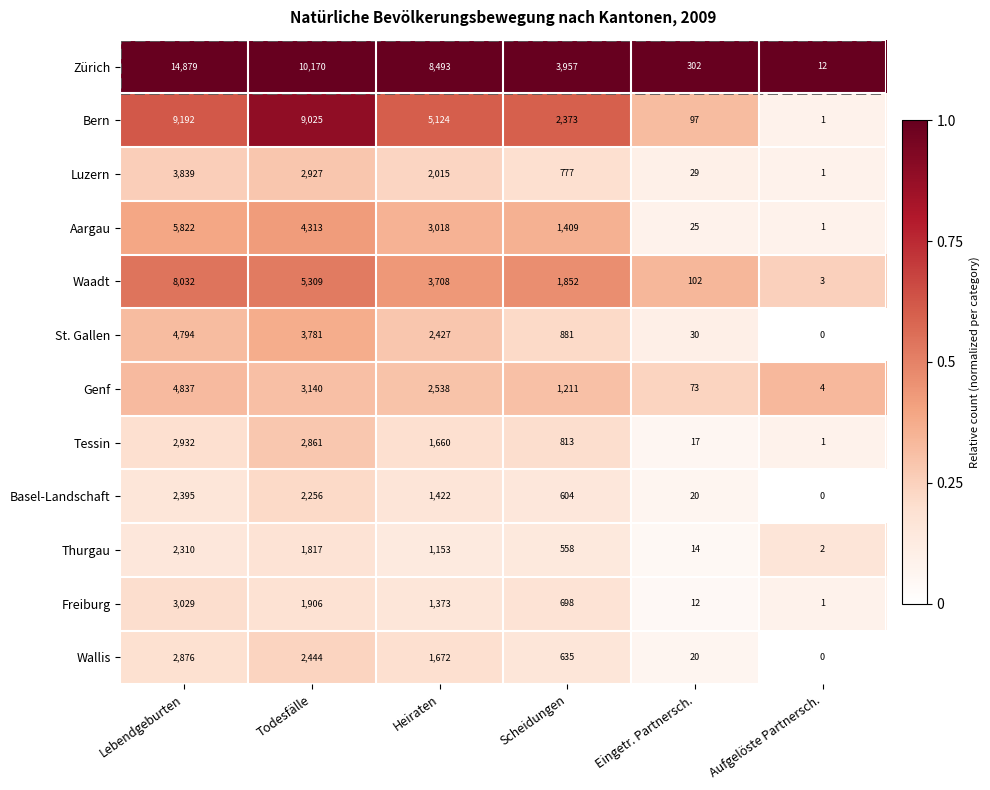

Which category has the lowest value in the Waadt series?

Aufgelöste Partnersch.